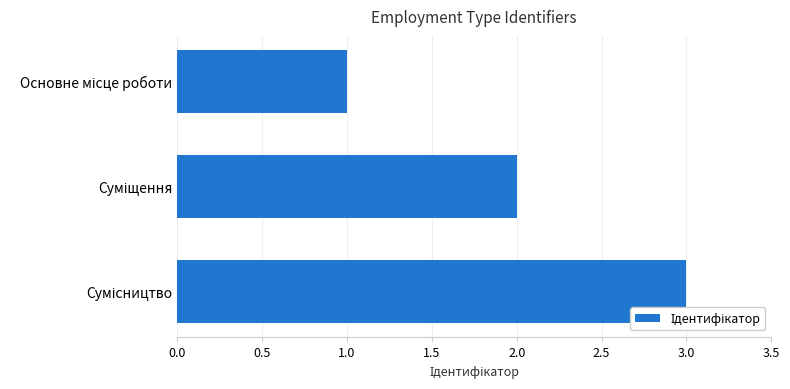

What is the sum of all values?

6